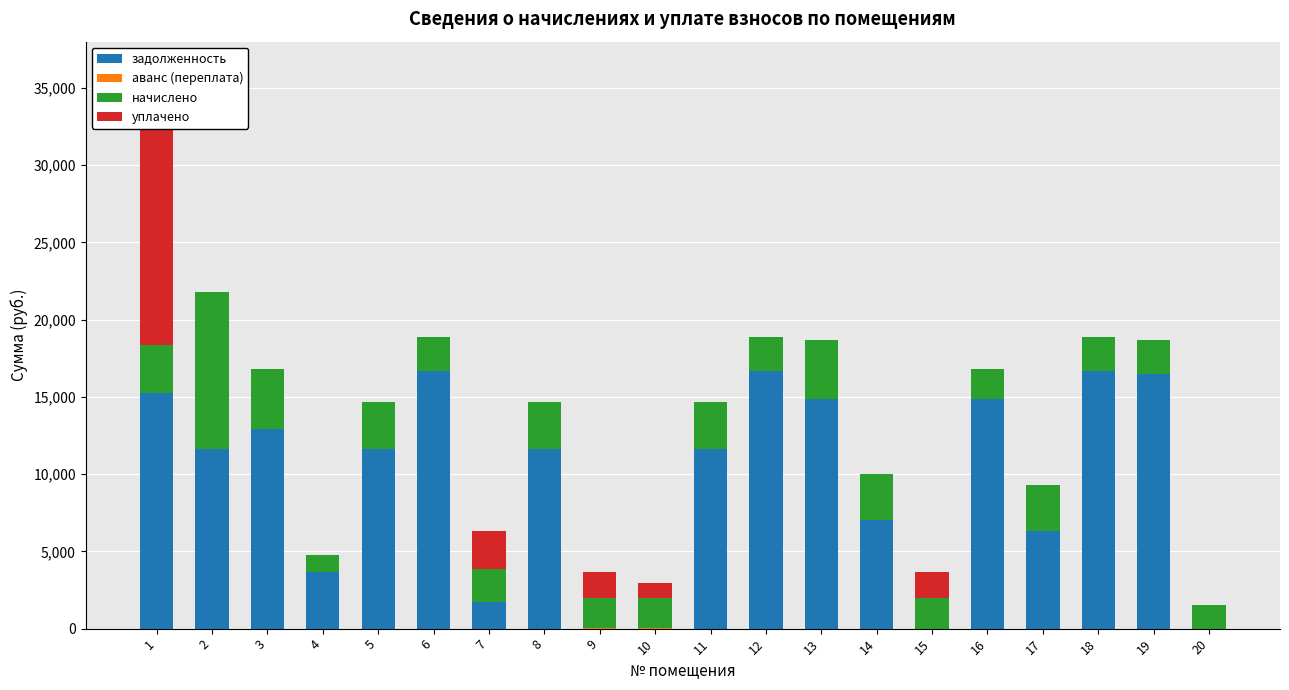

What is the spread (max minus min) of values at 6?

16666.3